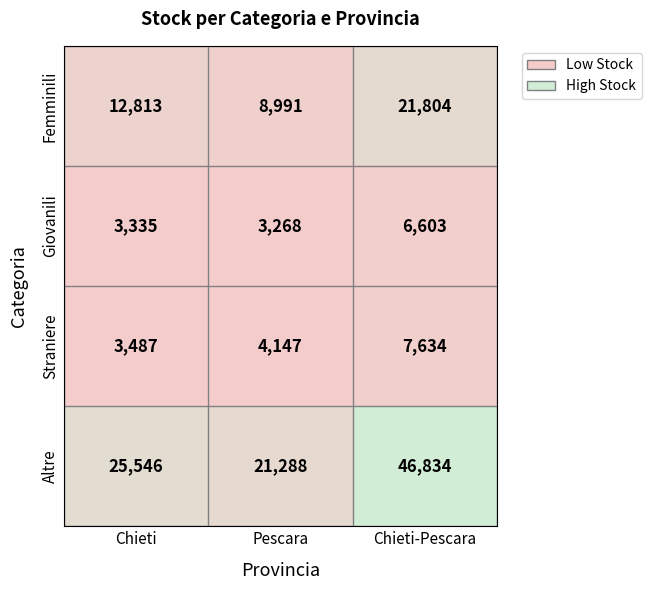

Reading left to right, what are all the values shown in this chart?

Femminili: 12813	8991	21804
Giovanili: 3335	3268	6603
Straniere: 3487	4147	7634
Altre: 25546	21288	46834